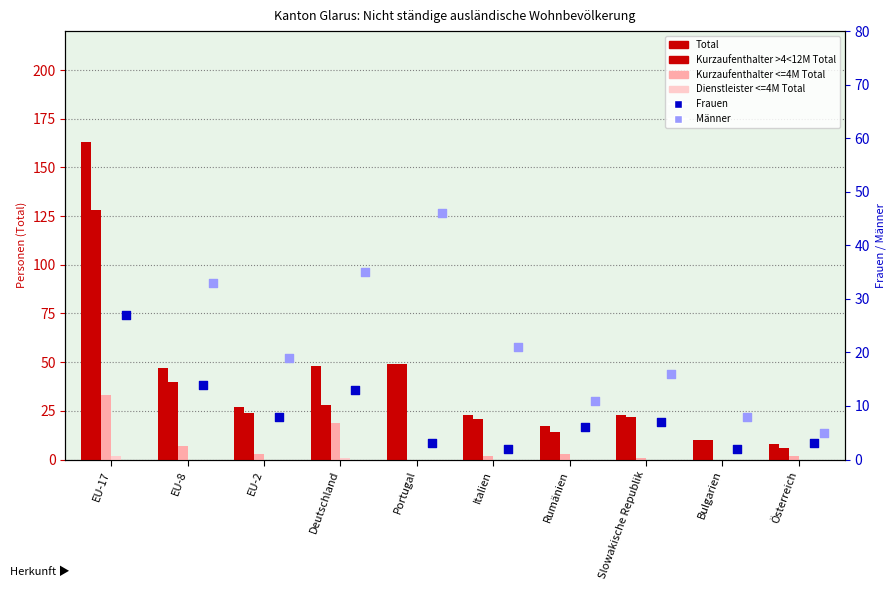

Which series contains the highest Y value?

Total